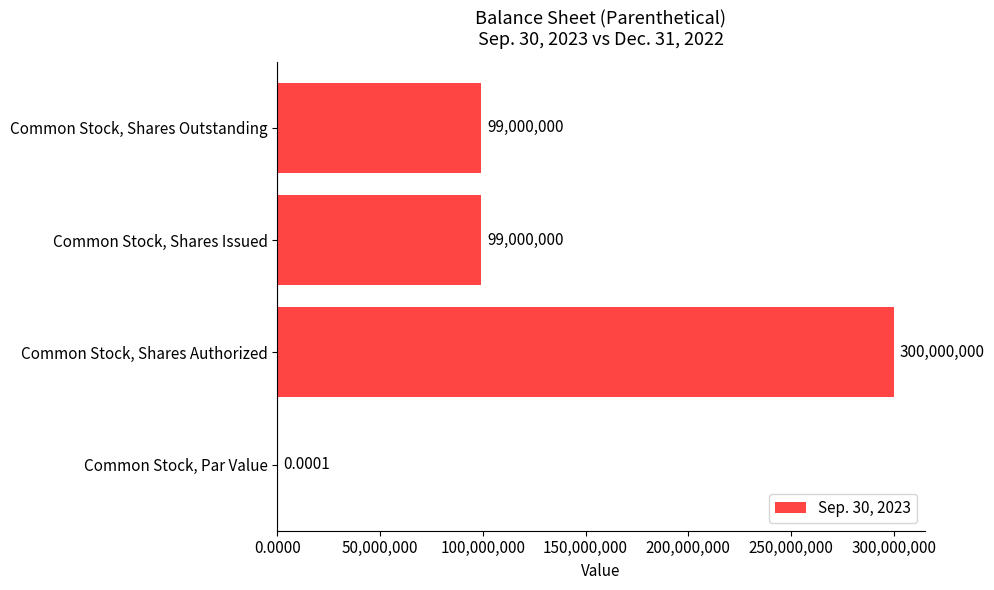

How many series are shown in this chart?

1